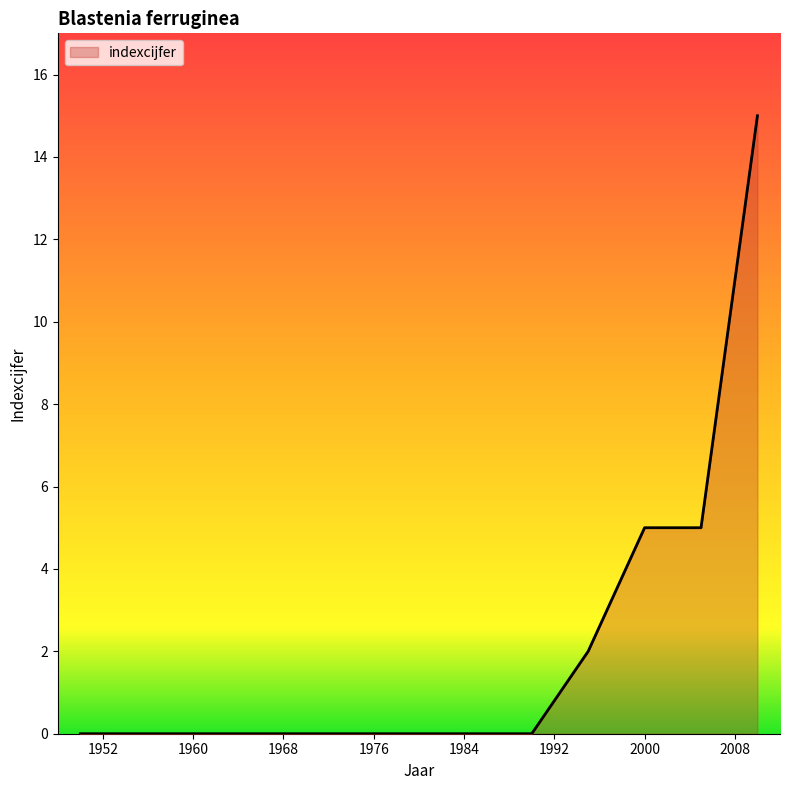

True or false: the data has more than 1 interior local peaks.

False